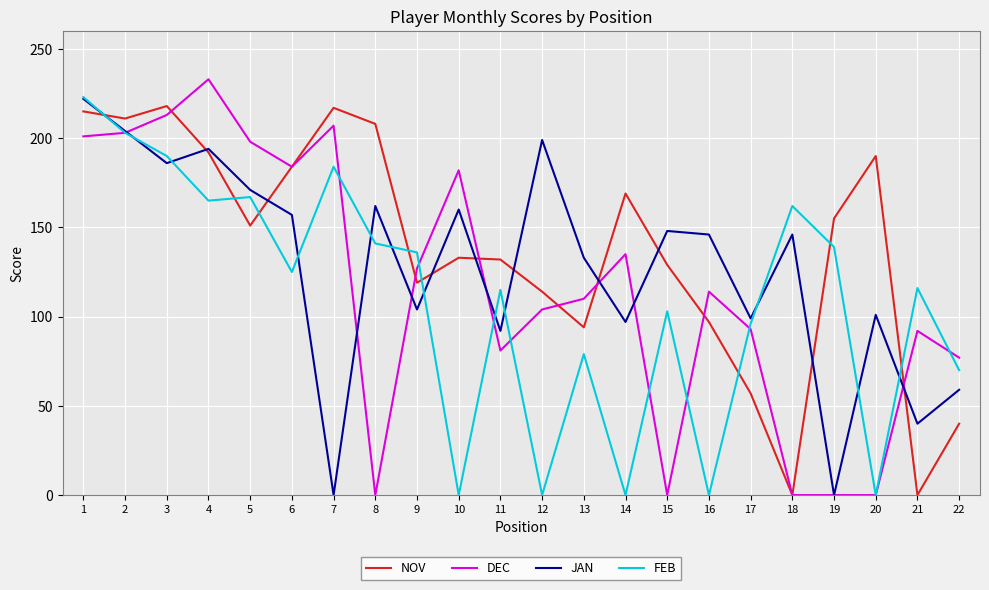

What is the total value across all series at 2?

821